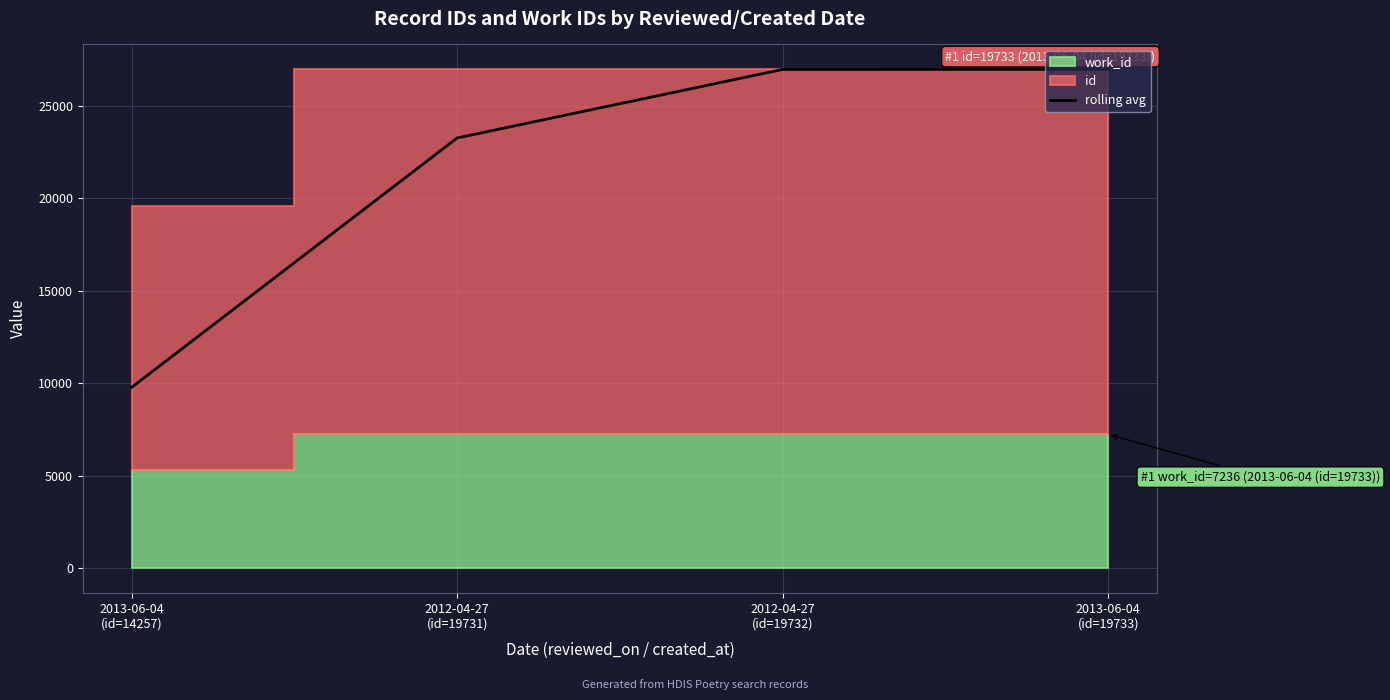

True or false: the data shows 9779.5 at 2013-06-04
(id=14257).

True